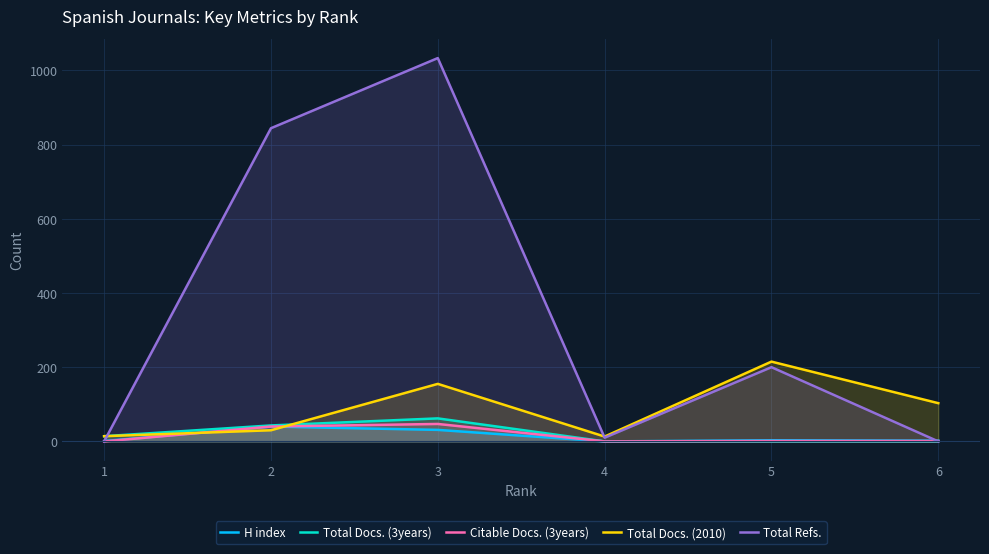

What is the average value of the Citable Docs. (3years) series?

15